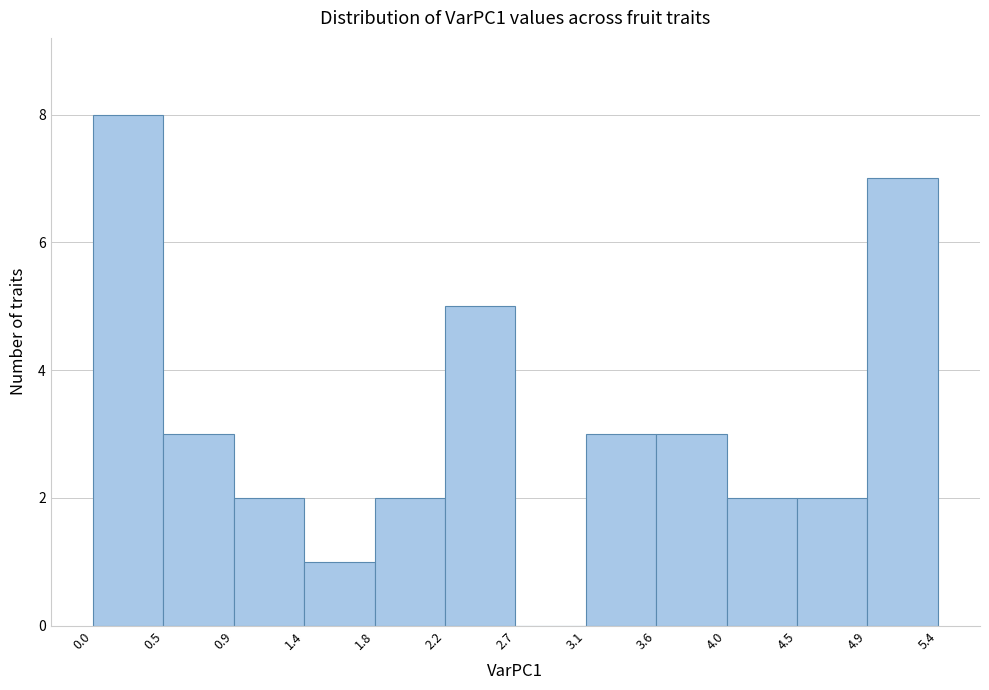

How tall is the bar that spans 4.9 to 5.4 on the x-axis? The values are not printed on the chart, so give them approximately, as read against the axis.

7